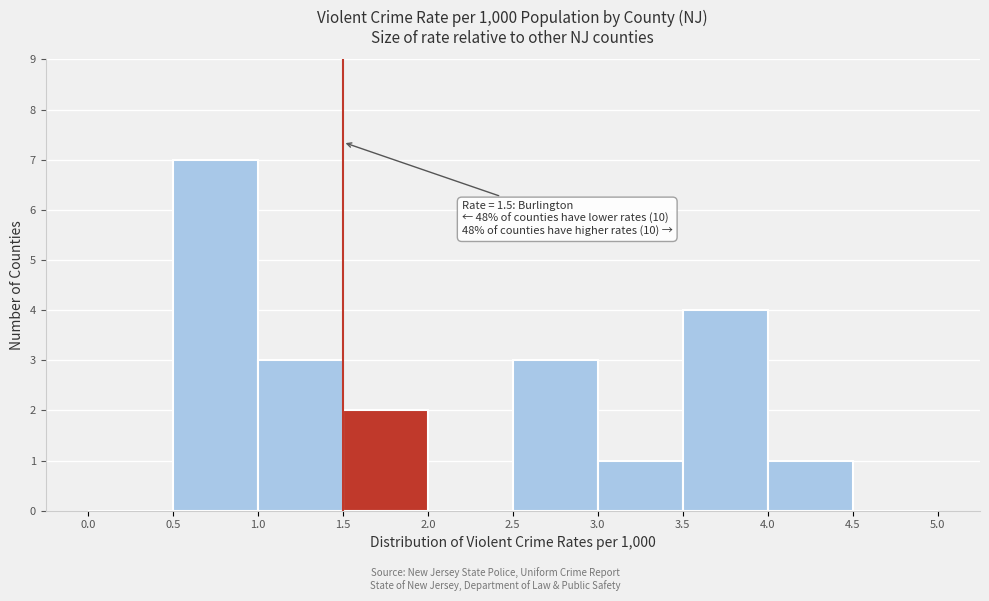

Over which range of the x-axis is the bar tallest?

0.5 to 1.0